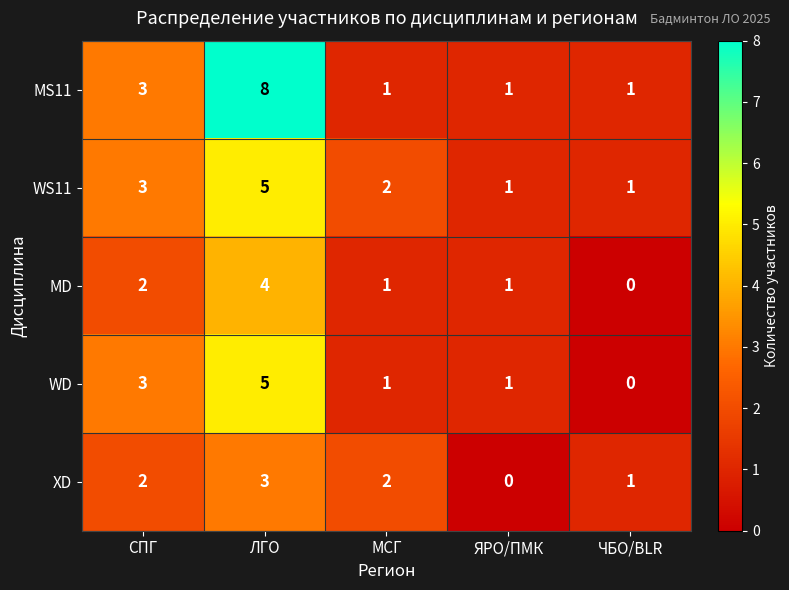

The value of MS11 at СПГ is 3. True or false?

True